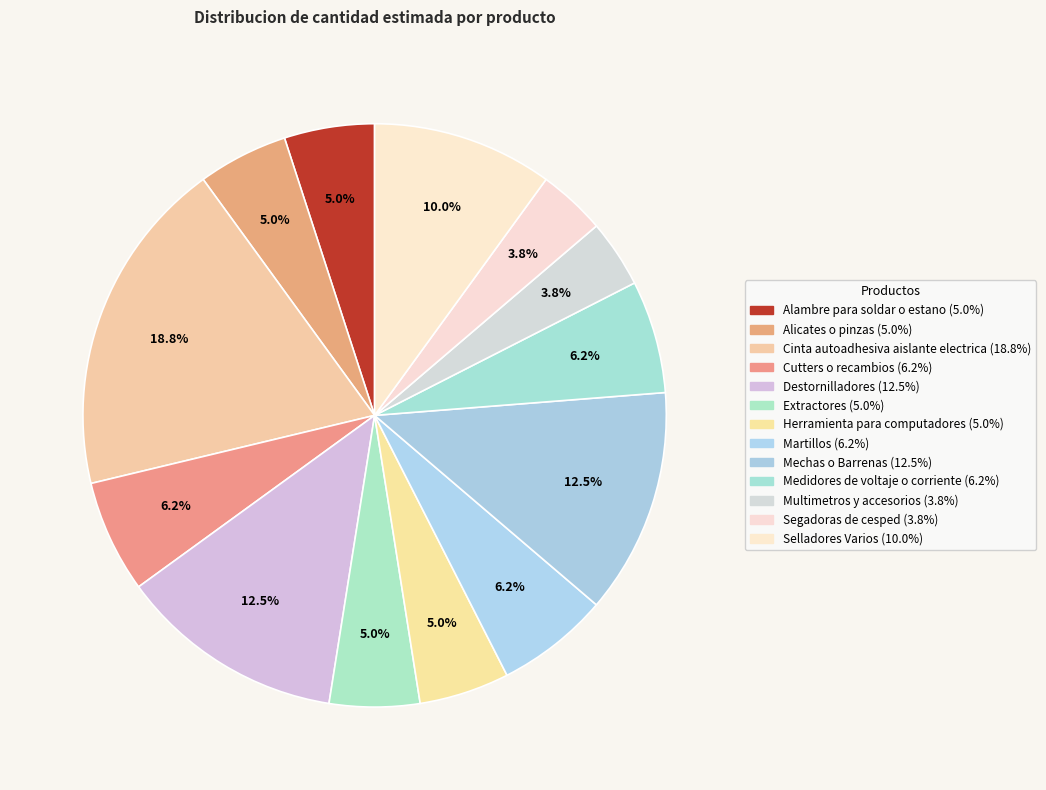

Rank the categories by value from lowest to highest.

Multimetros y accesorios, Segadoras de cesped, Alambre para soldar o estano, Alicates o pinzas, Extractores, Herramienta para computadores, Cutters o recambios, Martillos, Medidores de voltaje o corriente, Selladores Varios, Destornilladores, Mechas o Barrenas, Cinta autoadhesiva aislante electrica